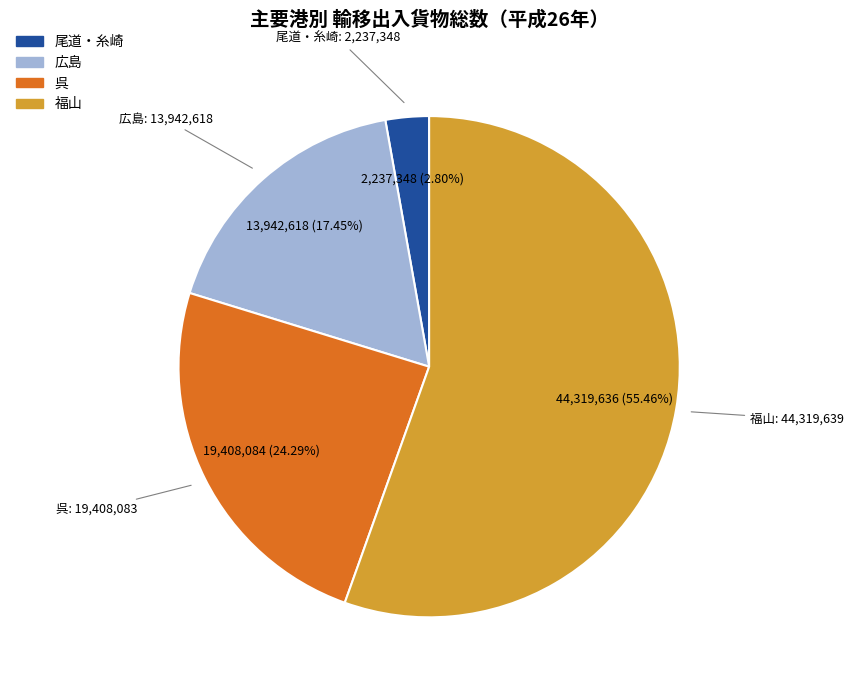

How many segments does this pie chart have?

4